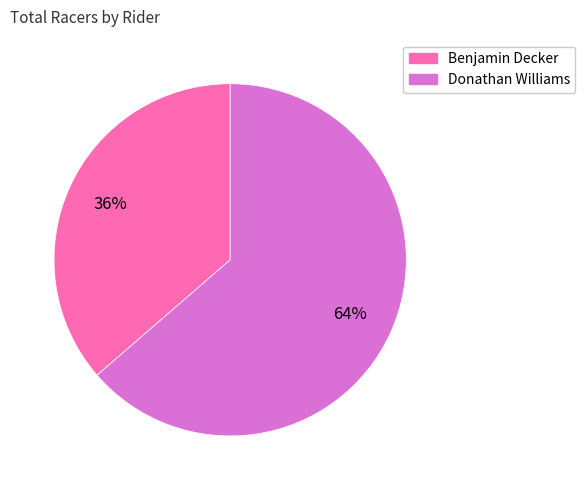

How many slices are in this pie chart?

2